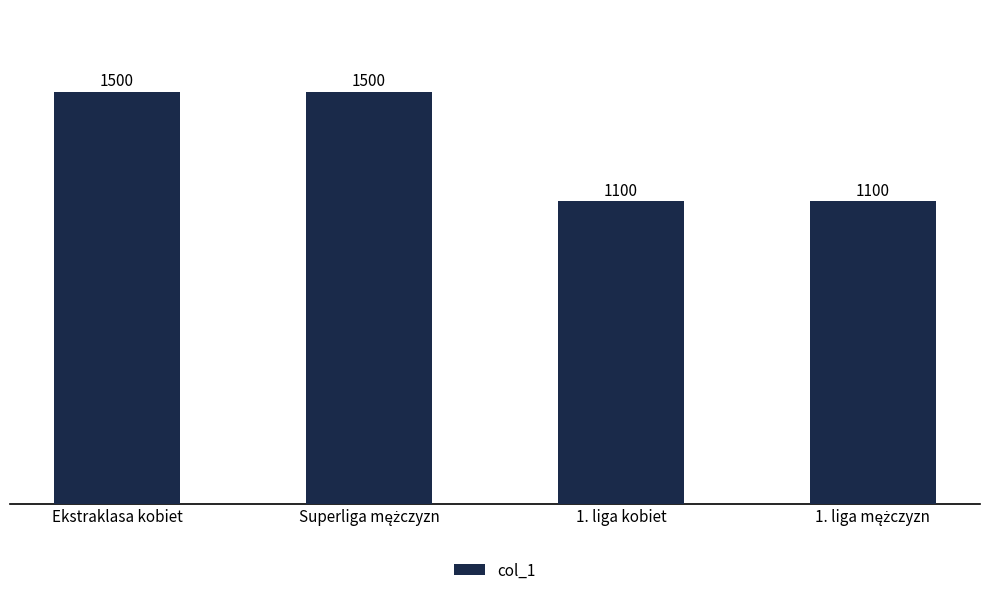

What is the value of the 3rd bar from the left?

1100